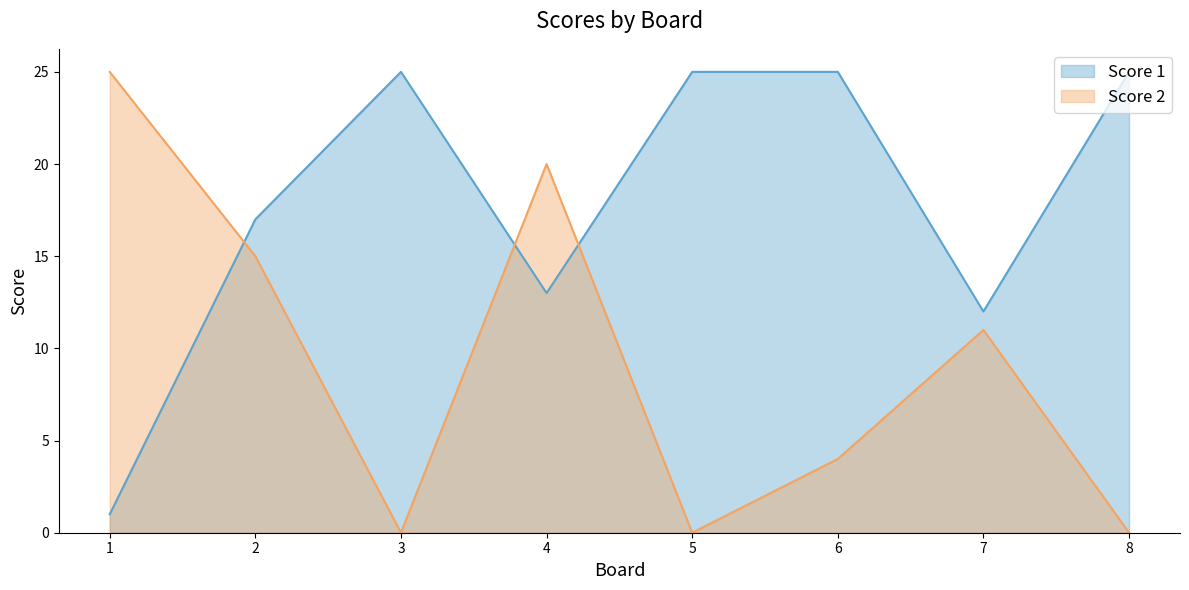

How many intersections are there between Score 2 and Score 1?

3